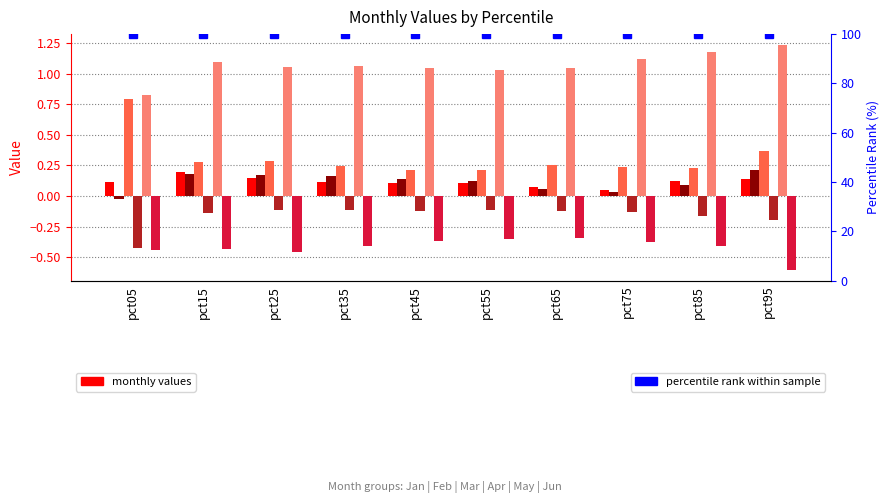

What is the average value of the Mar series?

0.3